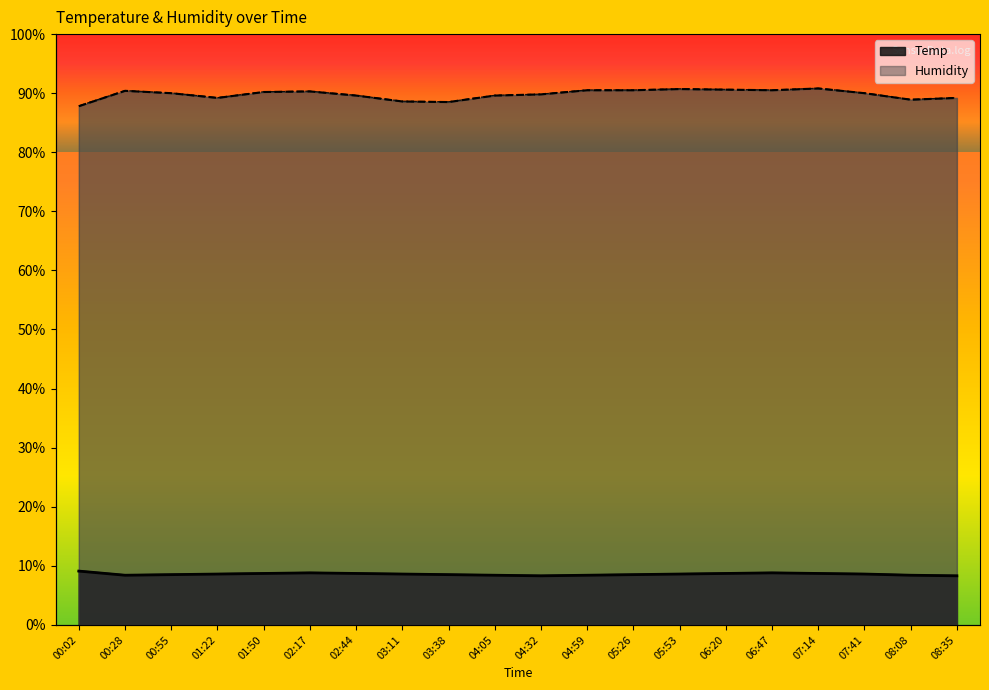

True or false: Humidity and Temp intersect in this chart.

False